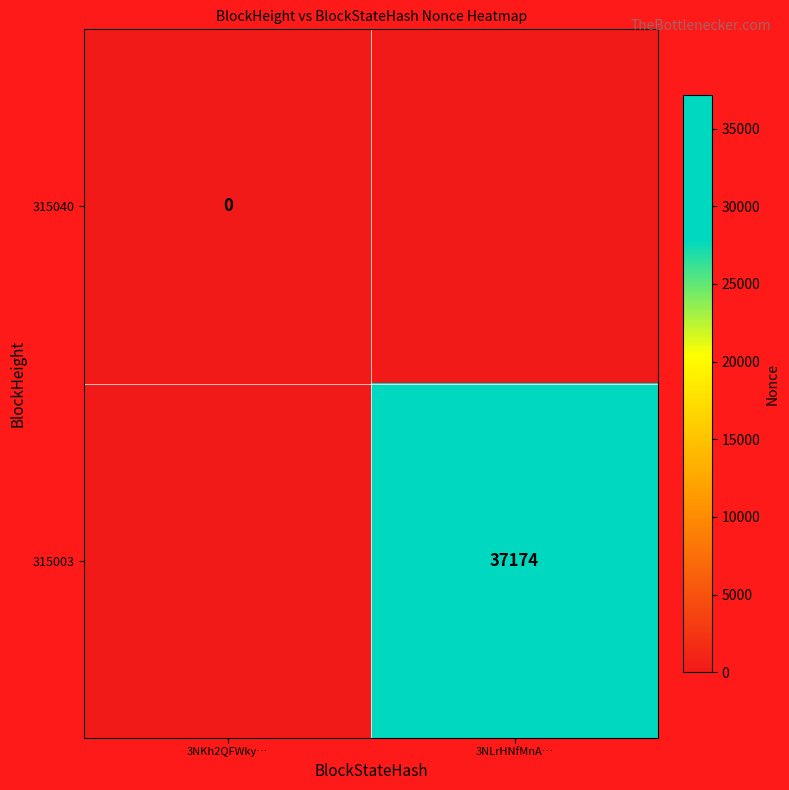

The 315003 series shows 37174 at 3NLrHNfMnA…. True or false?

True